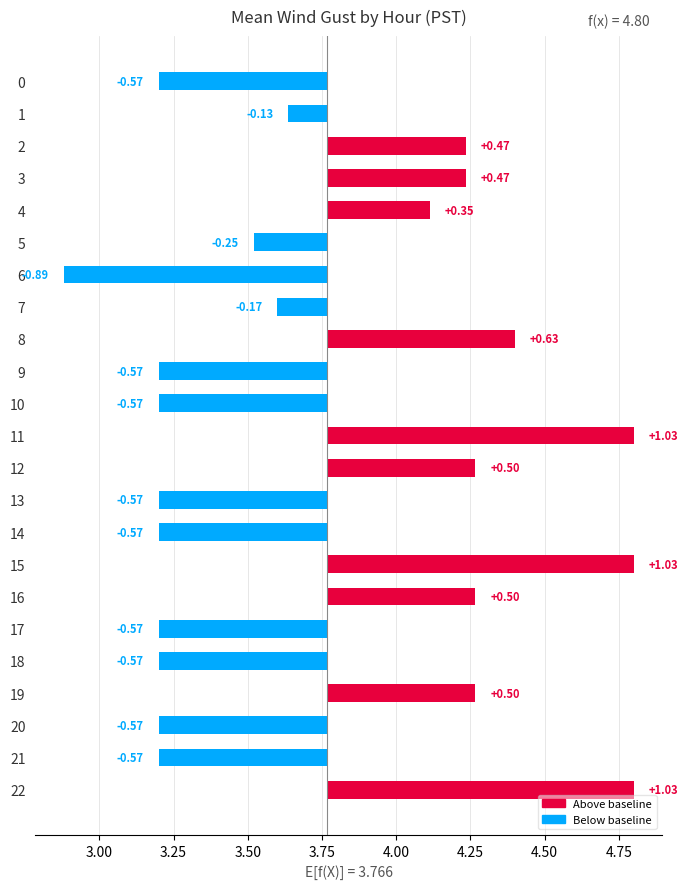

How many series are shown in this chart?

1